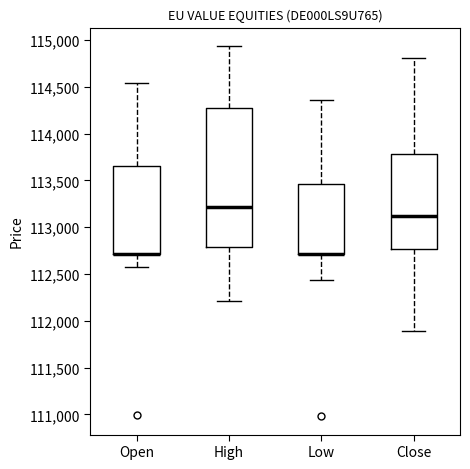

Reading left to right, read every box against the y-axis: the position of its median line, the range the box covers, and the ends of its whiskers. The values are not printed on the chart, so give them approximately, as read against the axis.

Open: median 112700 (drawn on the box's lower edge), box 112700 to 113650, whiskers 112600 to 114550
High: median 113200, box 112800 to 114250, whiskers 112200 to 114950
Low: median 112700 (drawn on the box's lower edge), box 112700 to 113450, whiskers 112450 to 114350
Close: median 113100, box 112750 to 113800, whiskers 111900 to 114800